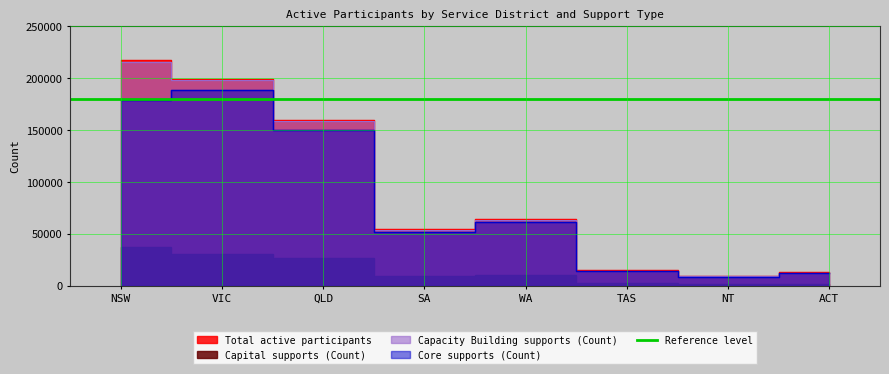

What is the difference between the maximum and second lowest values in the Capacity Building supports (Count) series?

202882